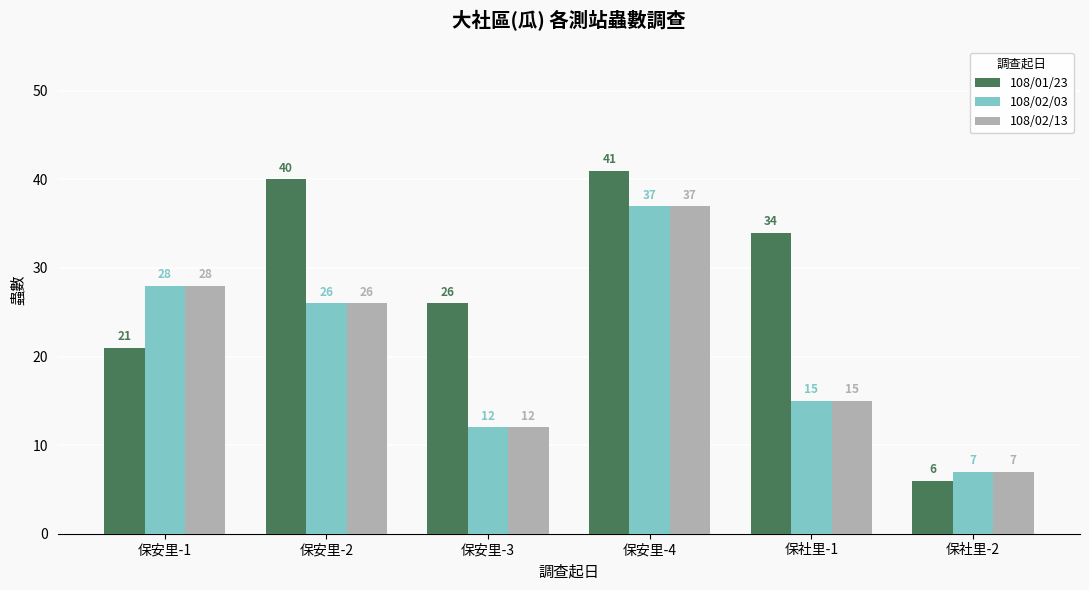

What is the highest value of the 108/02/03 series?

37